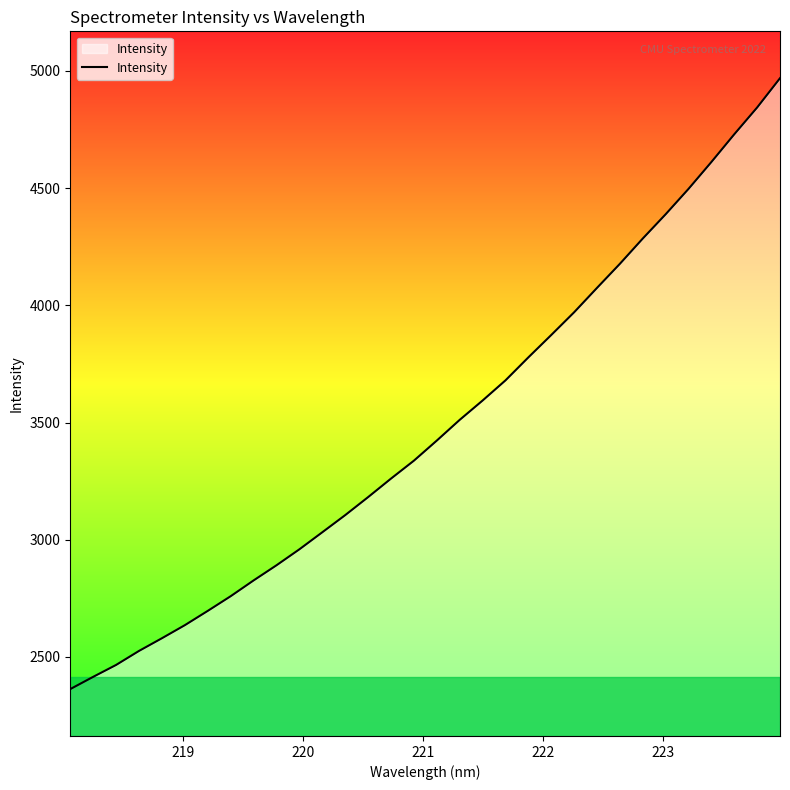

Count the number of values greater than 3423.

16